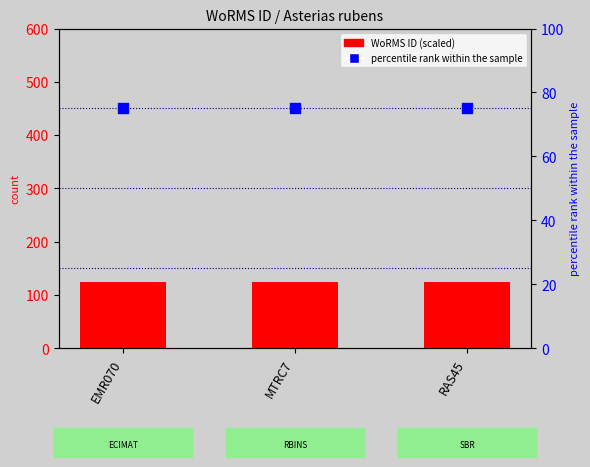

At how many categories does at least one series exceed 79?

3